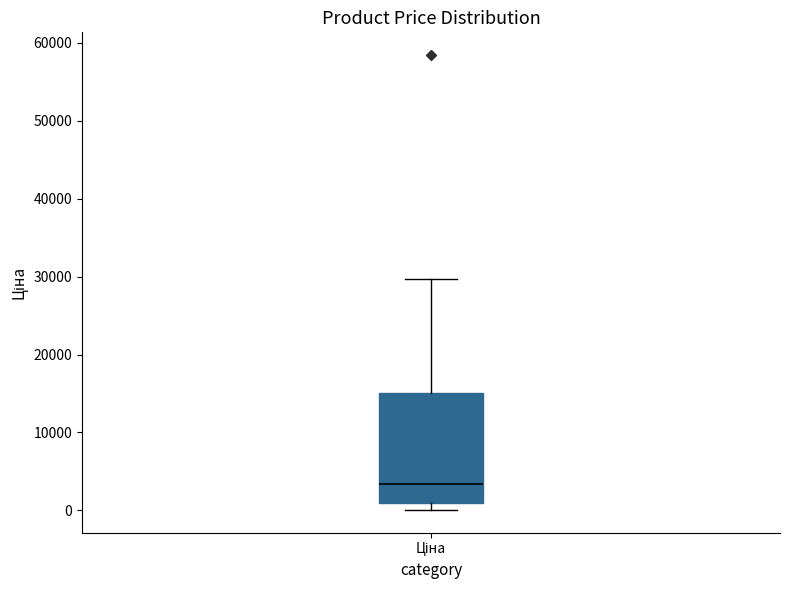

Transcribe this box plot: give where the median line is, the range the box spans, and where the two whiskers end, as read against the y-axis. The values are not printed on the chart, so give them approximately, as read against the axis.

median 3000, box 1000 to 15000, whiskers 0 to 30000